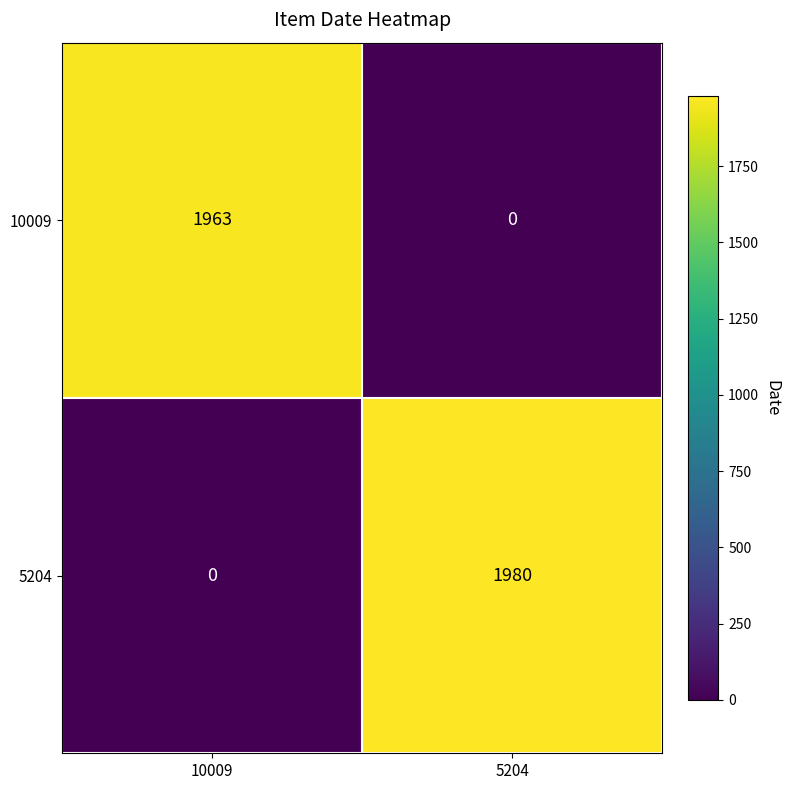

List the labels in order of 10009 value, largest first.

10009, 5204